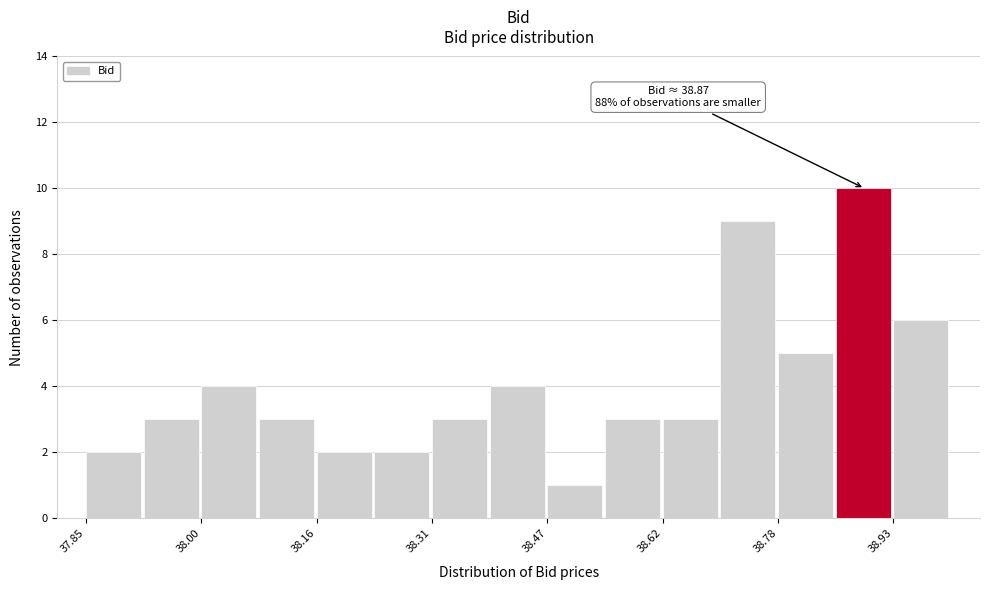

Around what value on the x-axis is the tallest bar? Give the approximate position of its centre, as read against the axis.

38.90